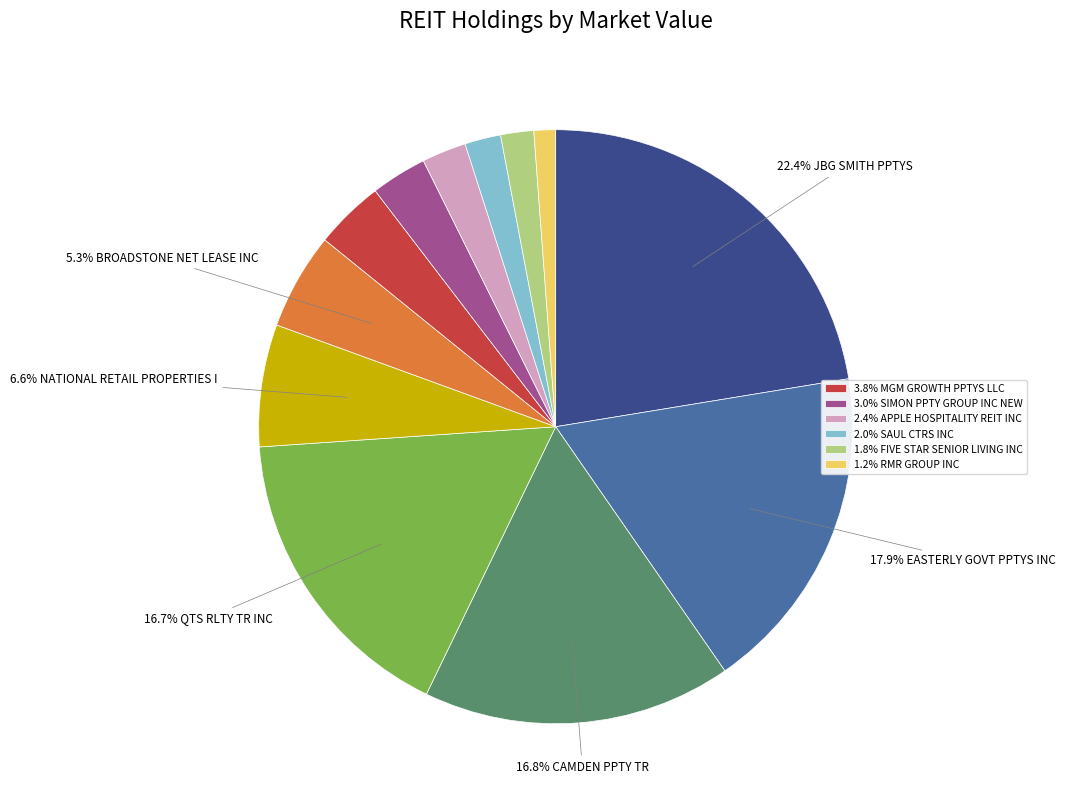

Does any single category account for the majority?

No